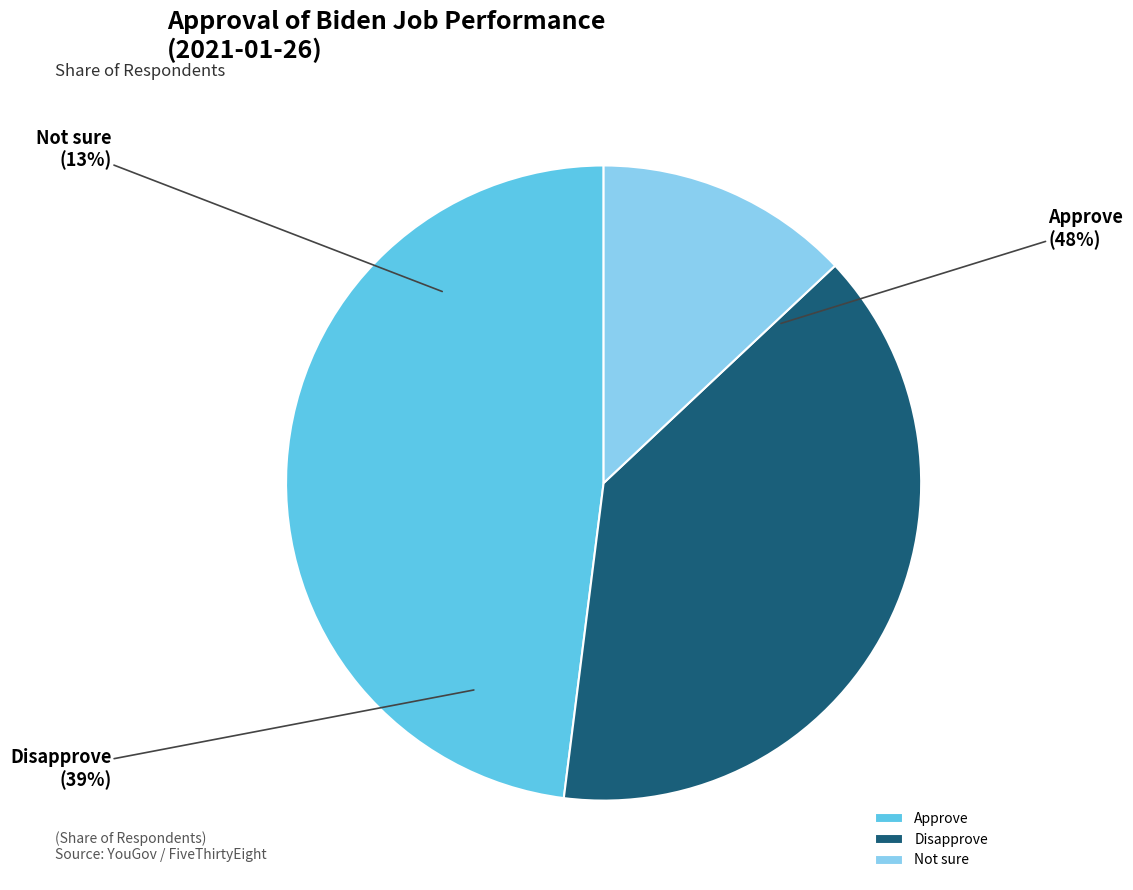

Does Not sure account for over 50% of the chart?

No